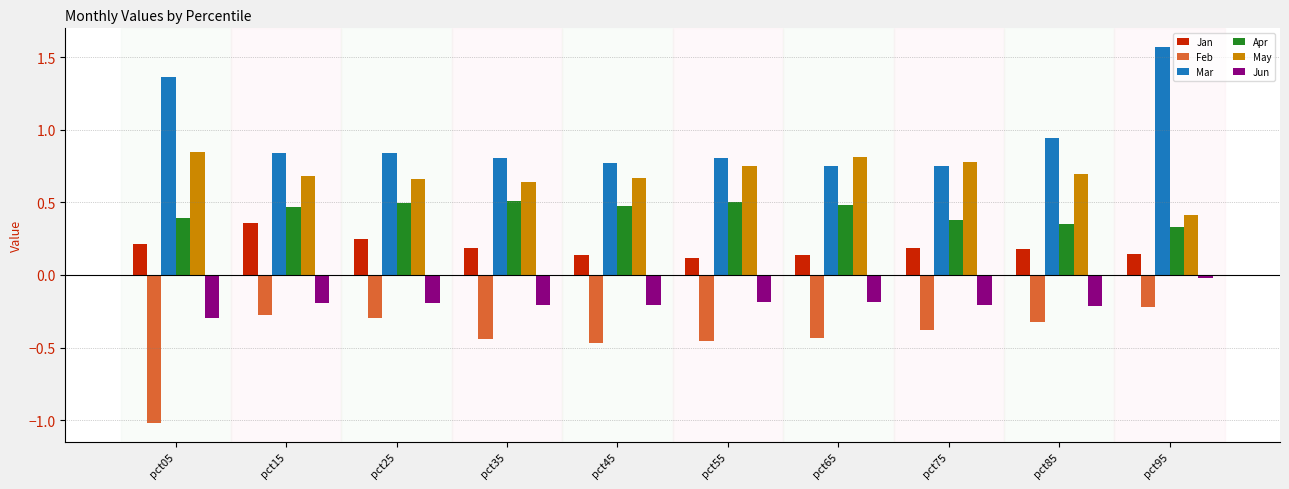

Where is Mar nearest to the value 1?

pct85